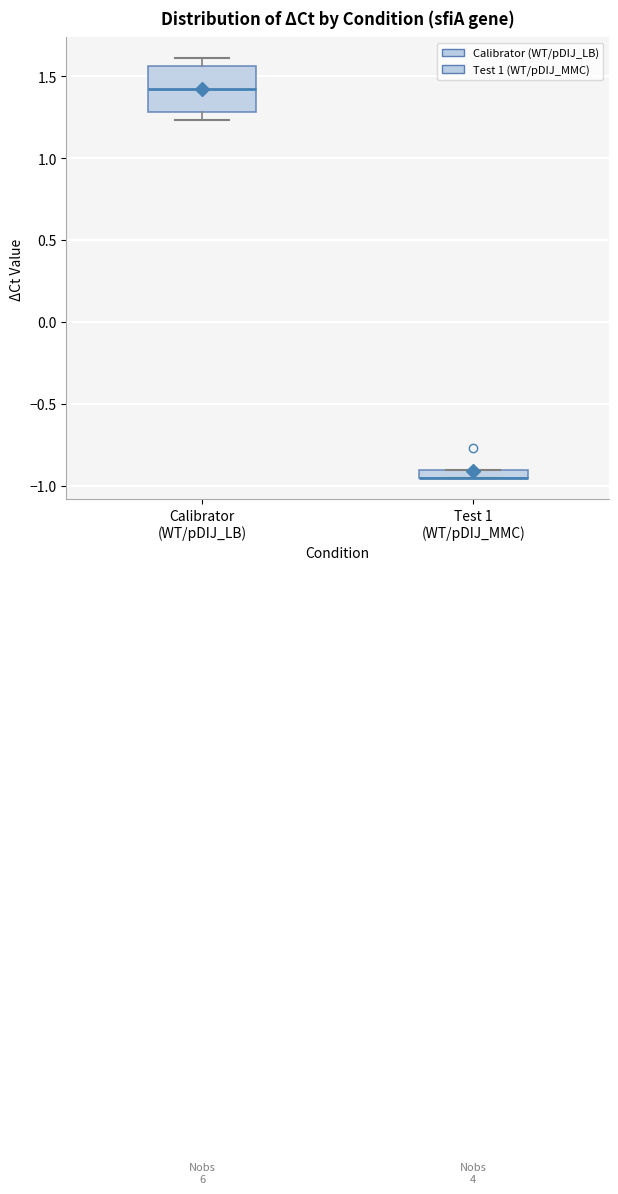

Where does the median line of the box for Calibrator (WT/pDIJ_LB) sit on the y-axis? The values are not printed on the chart, so give them approximately, as read against the axis.

1.40